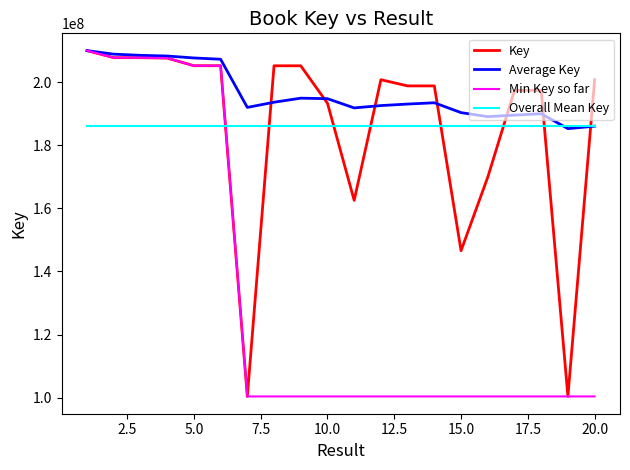

What is the minimum value shown in the chart?

100401938.0